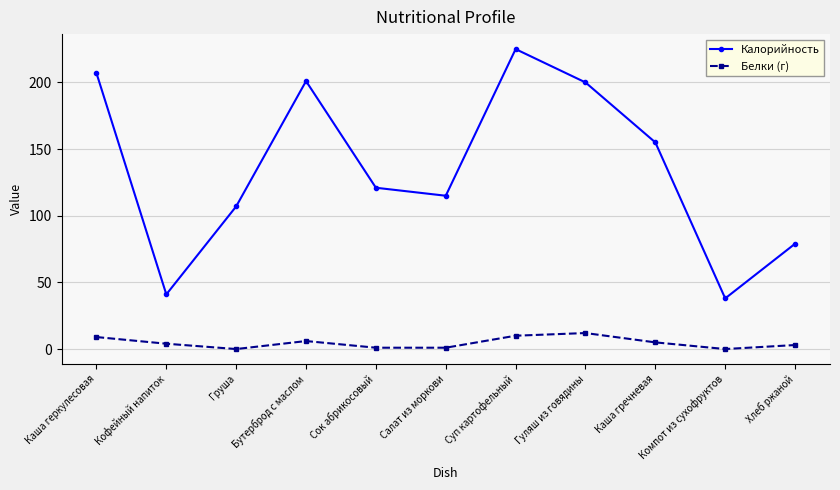

What is the spread (max minus min) of values at Компот из сухофруктов?

38